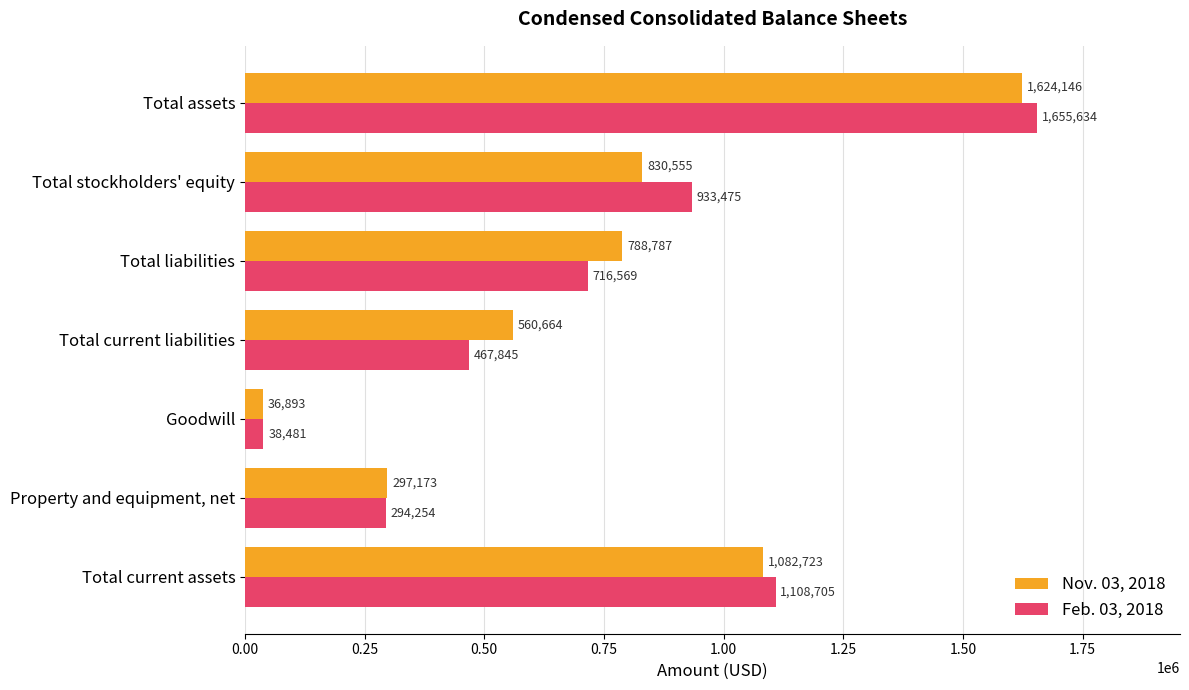

Is it true that Nov. 03, 2018 equals 303560 at Total stockholders' equity?

False